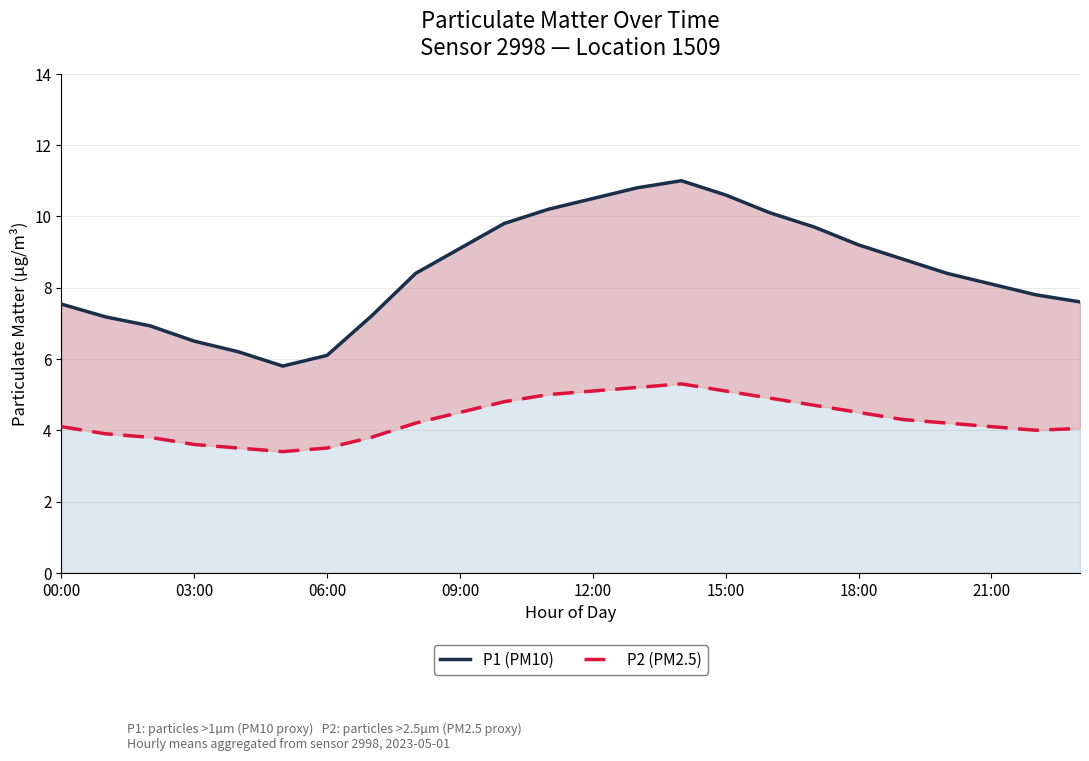

List the series in order of their overall mean, highest first.

P1 (PM10), P2 (PM2.5)